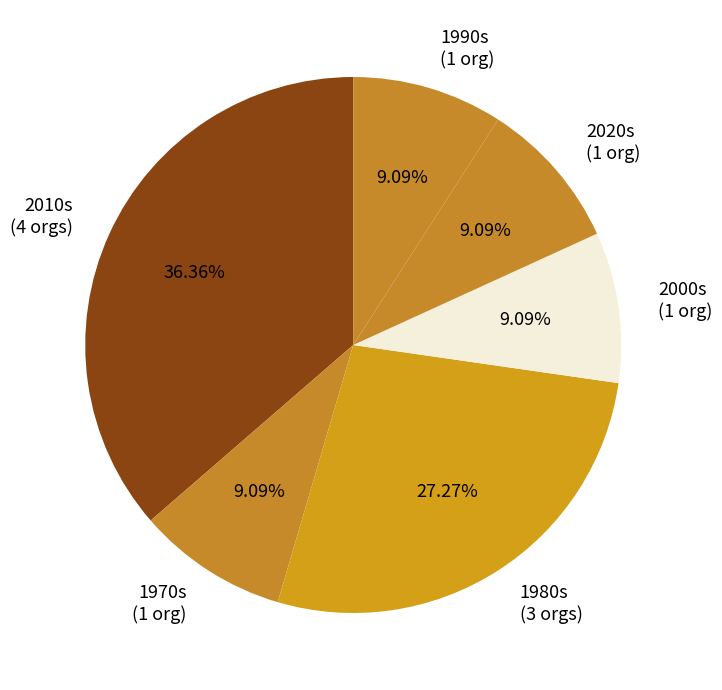

Approximately how many times larger is the value at 2020s compared to 1970s?

1.0